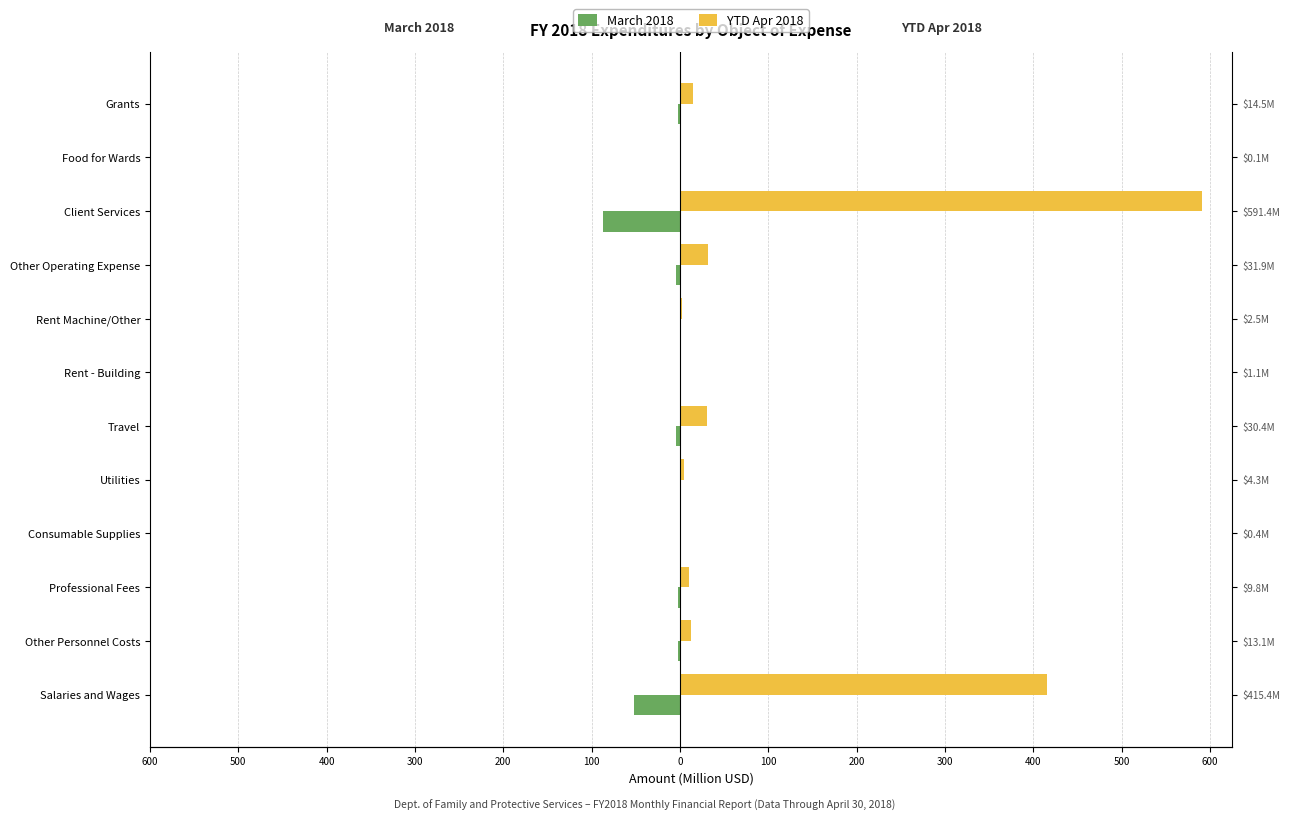

Reading right to left, transcribe all the data shown in this chart.

March 2018: -2.3	-0.0	-87.0	-4.7	-0.4	-0.2	-4.4	-0.2	-0.4	-1.7	-1.9	-51.5
YTD Apr 2018: 14.5	0.1	591.4	31.9	2.5	1.1	30.4	4.3	0.4	9.8	13.1	415.4